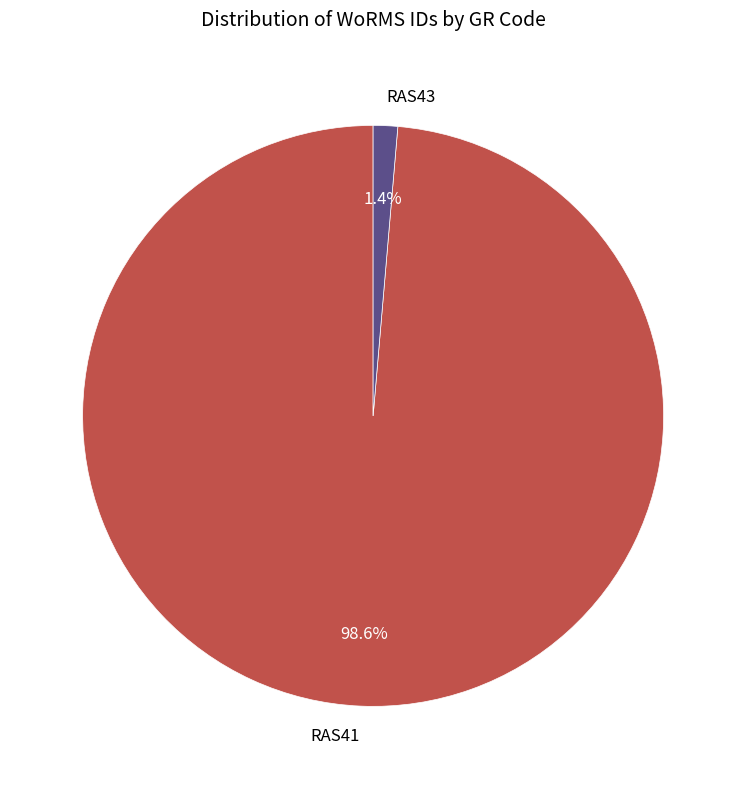

How many slices are in this pie chart?

2